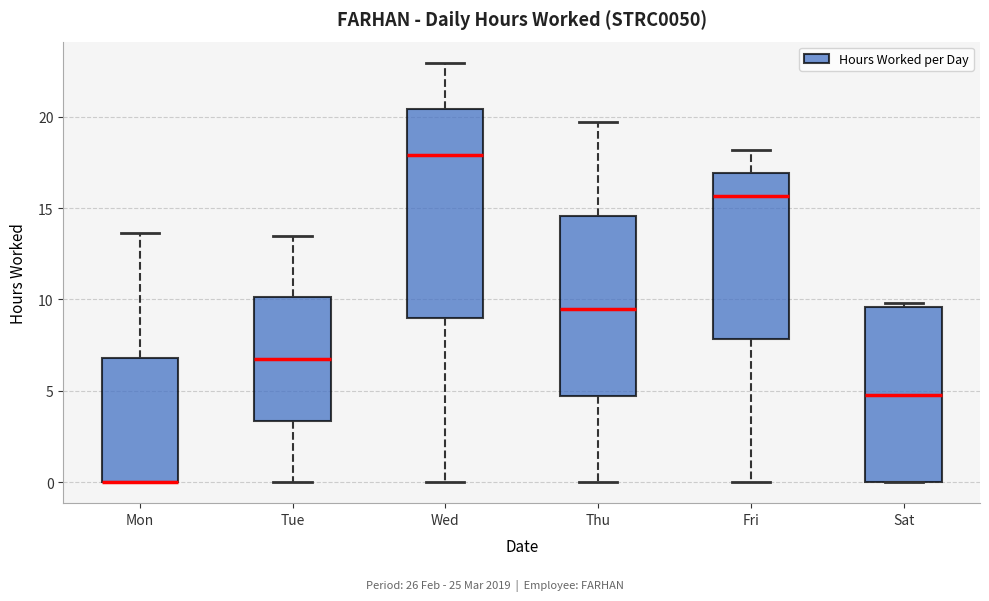

Comparing the boxes themselves (not the whiskers), which one is the tallest?

Wed